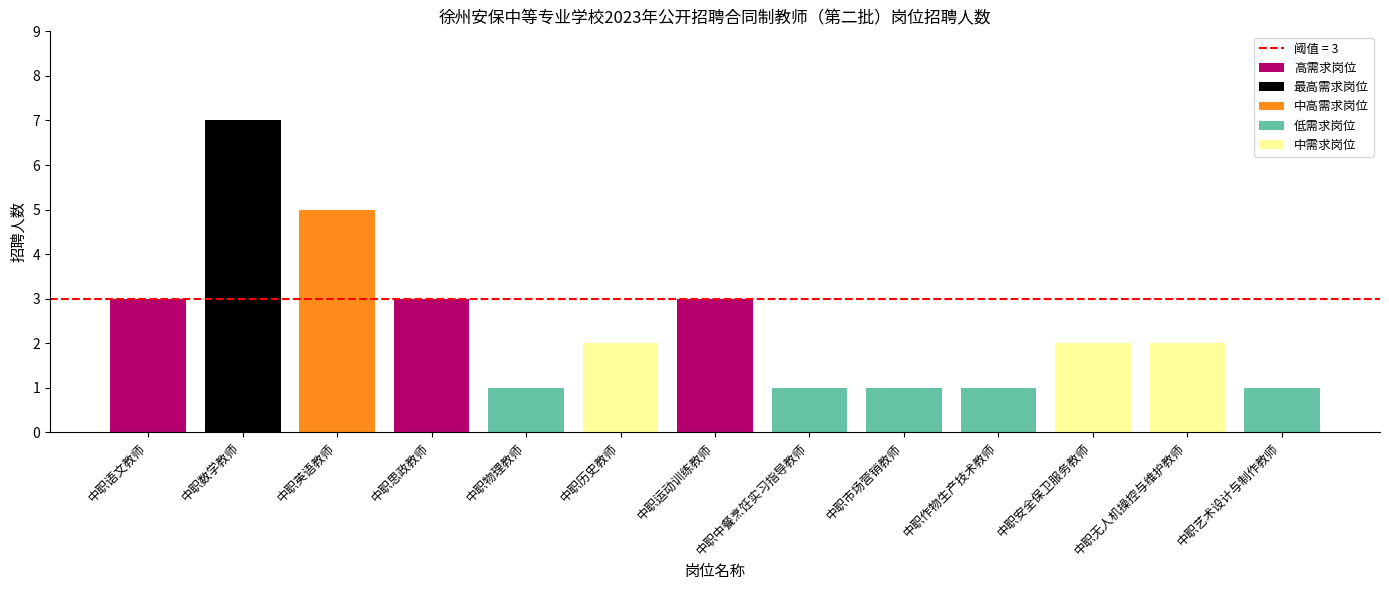

At which category does the chart reach its minimum across all series?

中职物理教师